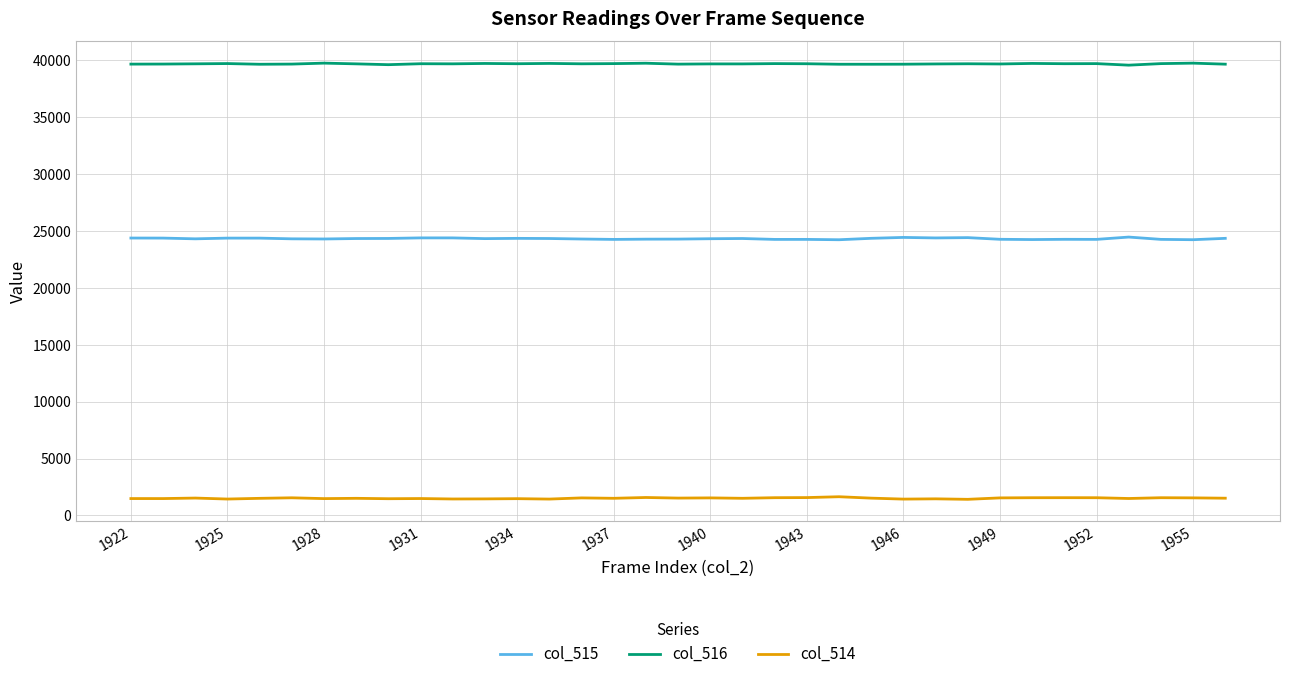

How many series are shown in this chart?

3